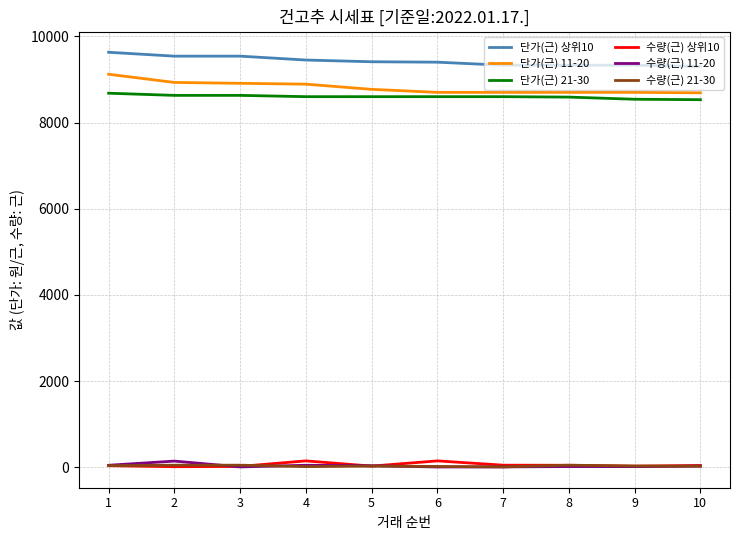

The value of 단가(근) 21-30 at 8 is 8590.0. True or false?

True